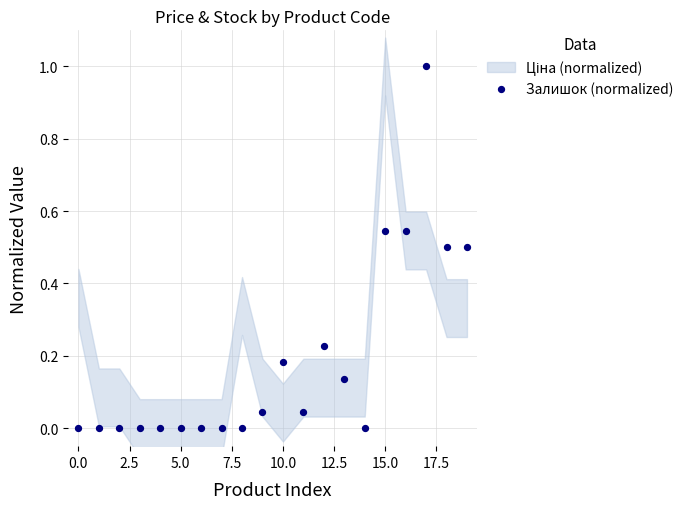

What is the range of Y values (max minus min)?

1.0